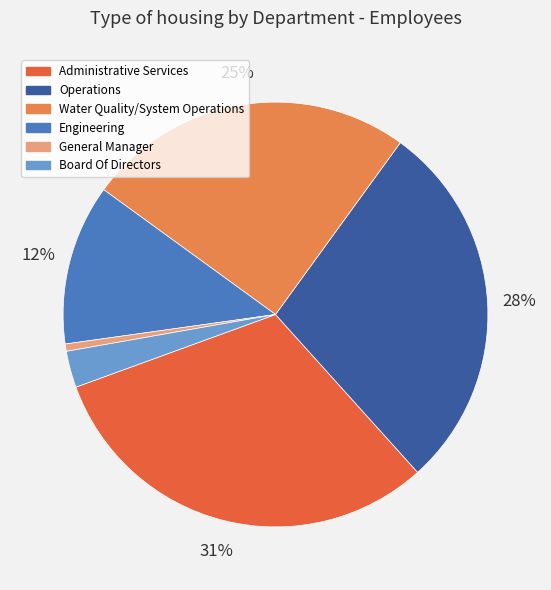

True or false: Water Quality/System Operations accounts for 11% of the total.

False